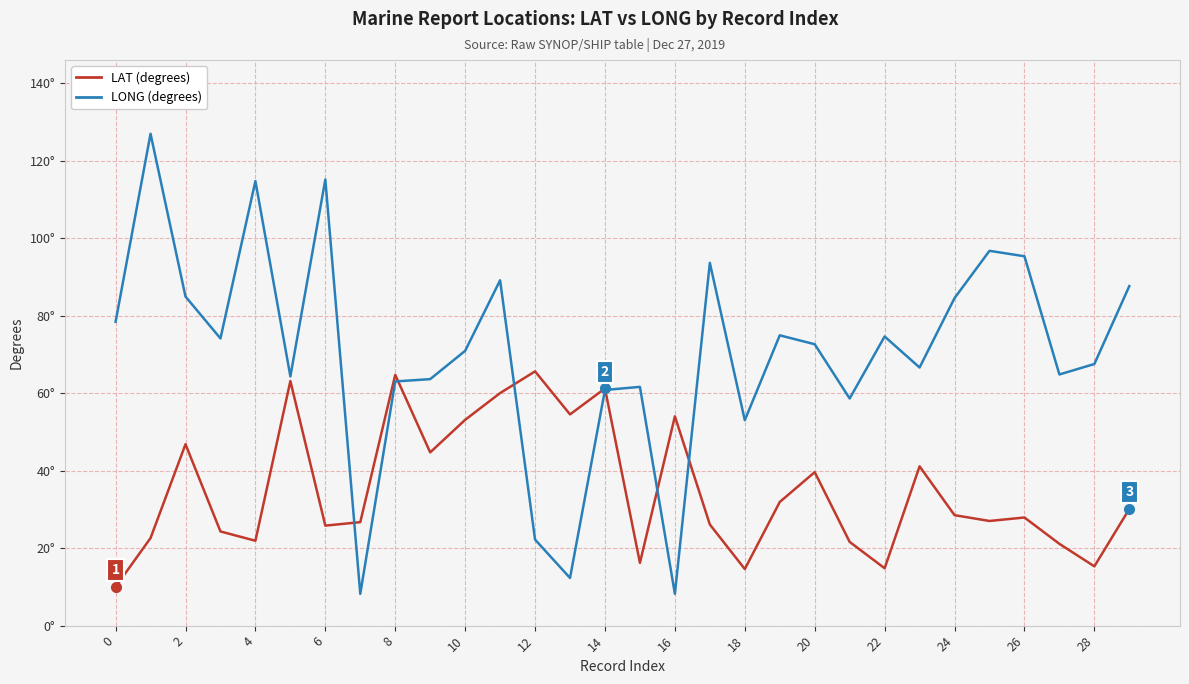

Reading left to right, list all the values displayed in this chart.

LAT (degrees): 10.0	22.6	46.8	24.3	21.9	63.1	25.8	26.7	64.7	44.7	53.1	60.0	65.6	54.5	61.2	16.2	54.0	26.1	14.6	31.9	39.6	21.6	14.8	41.1	28.5	27.0	27.9	21.1	15.3	30.1
LONG (degrees): 78.4	126.9	84.9	74.1	114.7	64.3	115.1	8.2	63.0	63.6	70.9	89.1	22.2	12.3	60.8	61.6	8.2	93.6	53.0	74.9	72.6	58.6	74.6	66.6	84.5	96.7	95.3	64.8	67.5	87.6